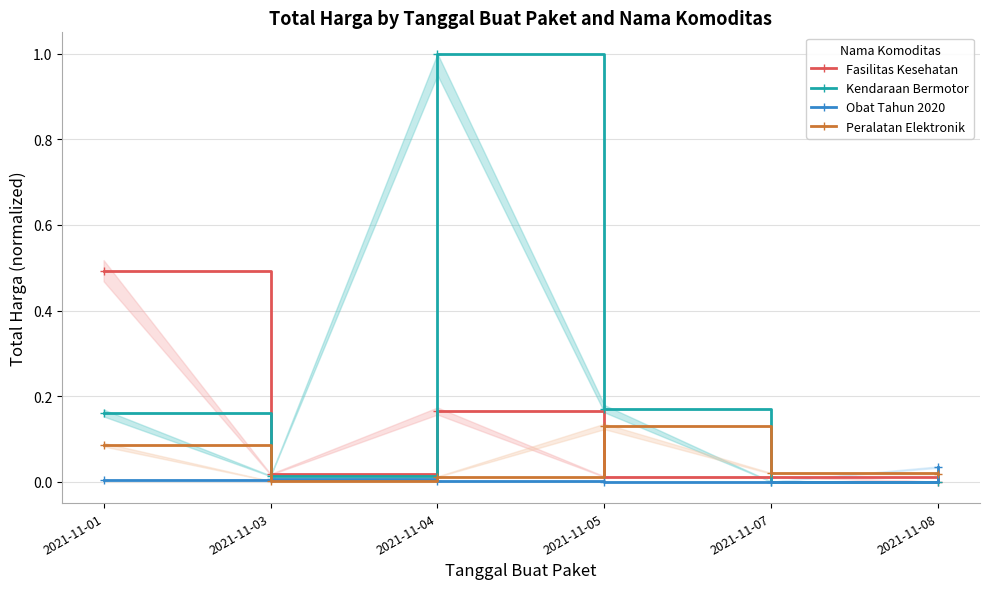

What is the sum of the Fasilitas Kesehatan values at 2021-11-01 and 2021-11-04?

0.7